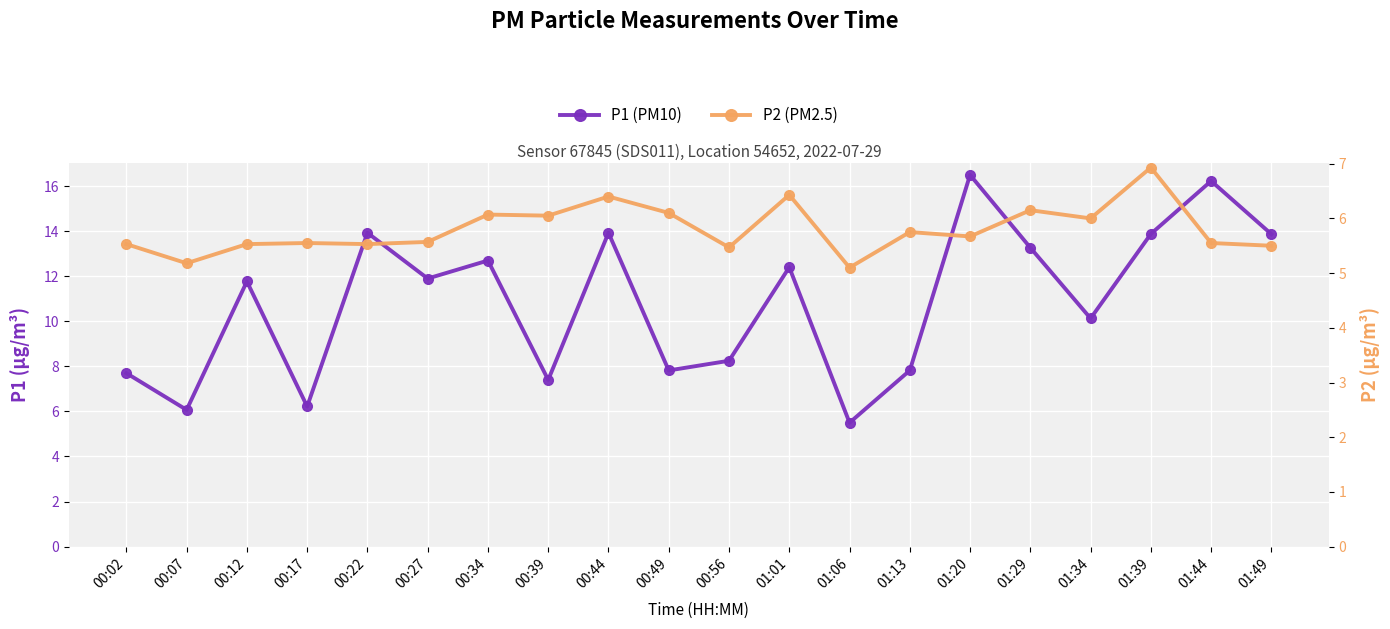

What is the difference between the maximum and second lowest values in the P1 (PM10) series?

10.4